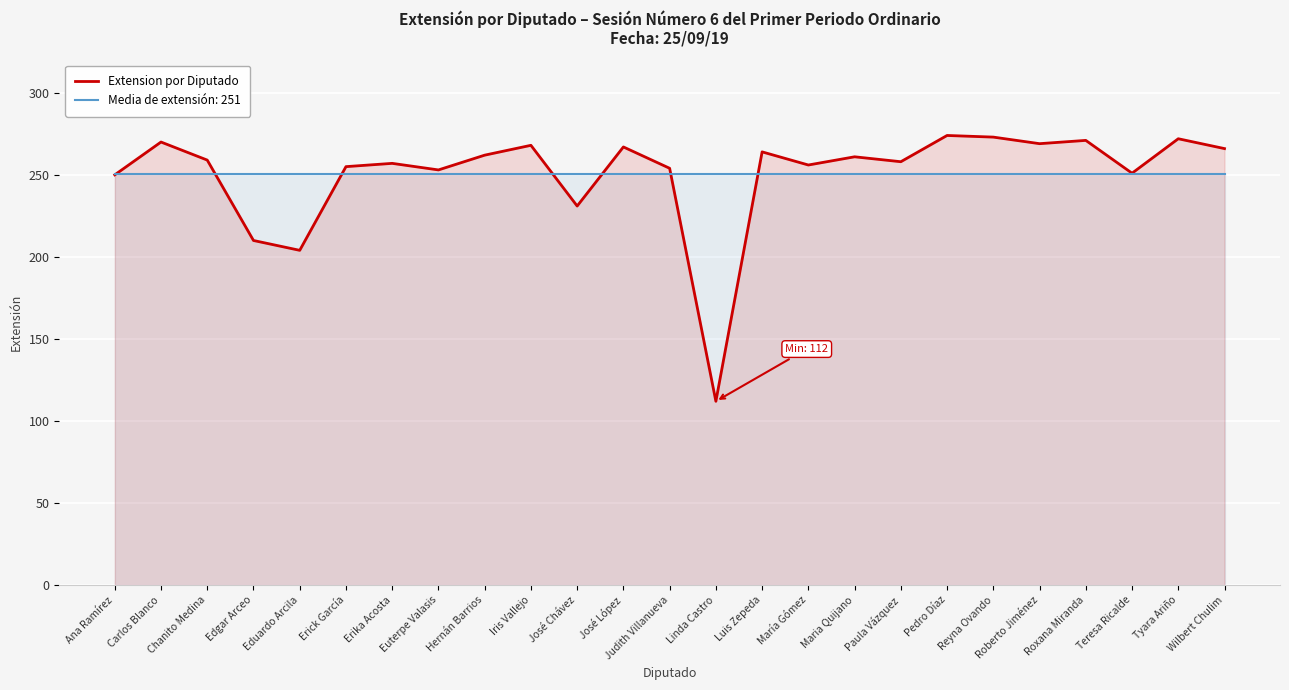

Reading left to right, transcribe all the data shown in this chart.

250	270	259	210	204	255	257	253	262	268	231	267	254	112	264	256	261	258	274	273	269	271	251	272	266